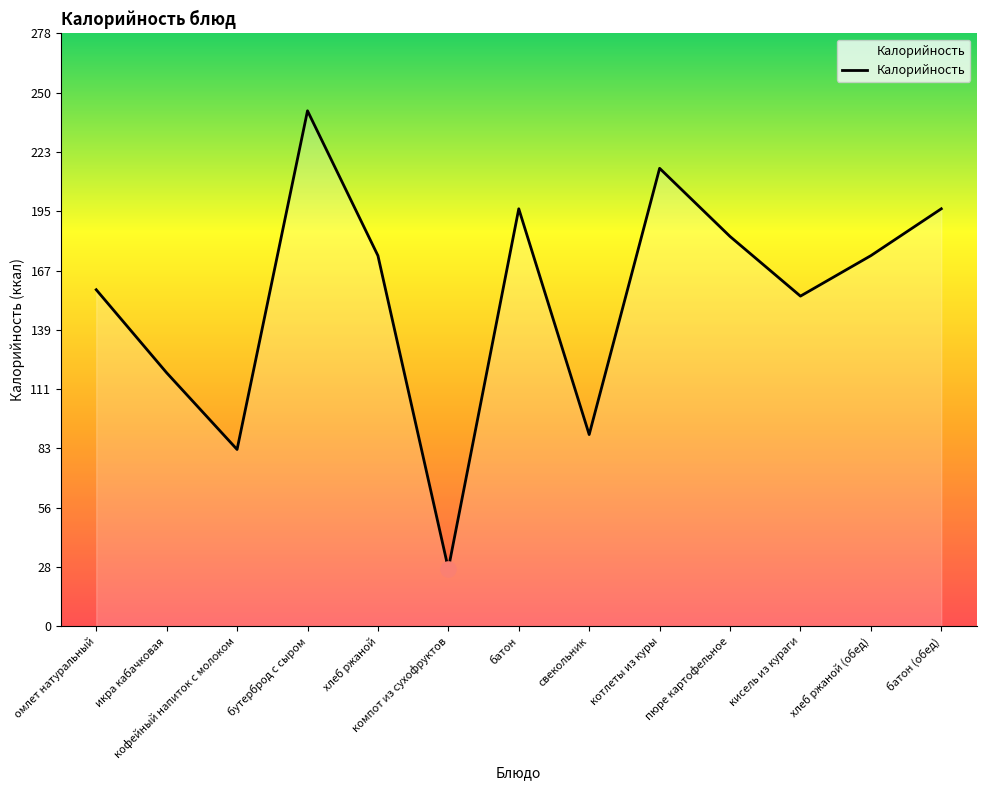

What is the change in value from омлет натуральный to кофейный напиток с молоком?

-75